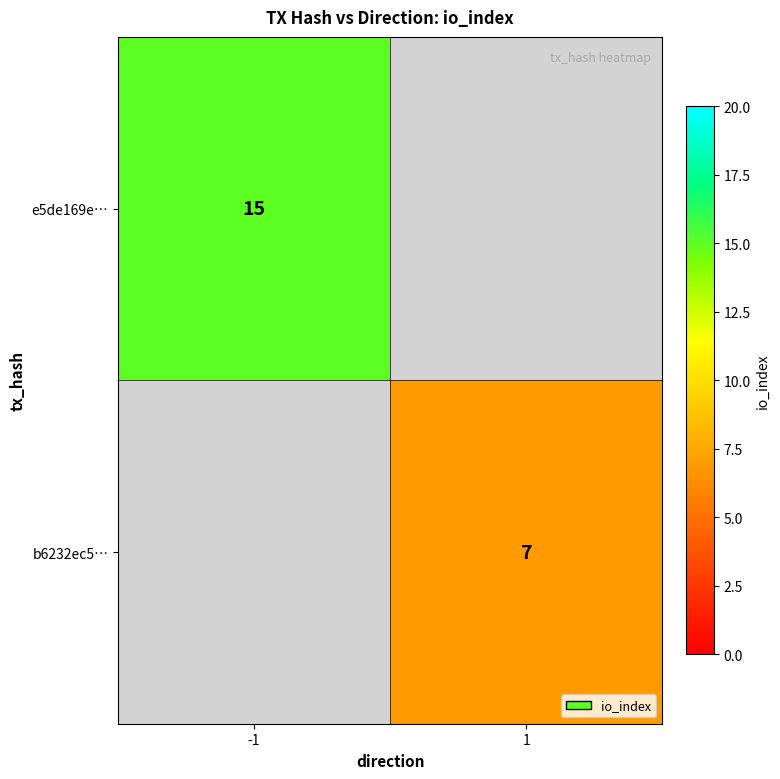

How many data points does each series have?

2